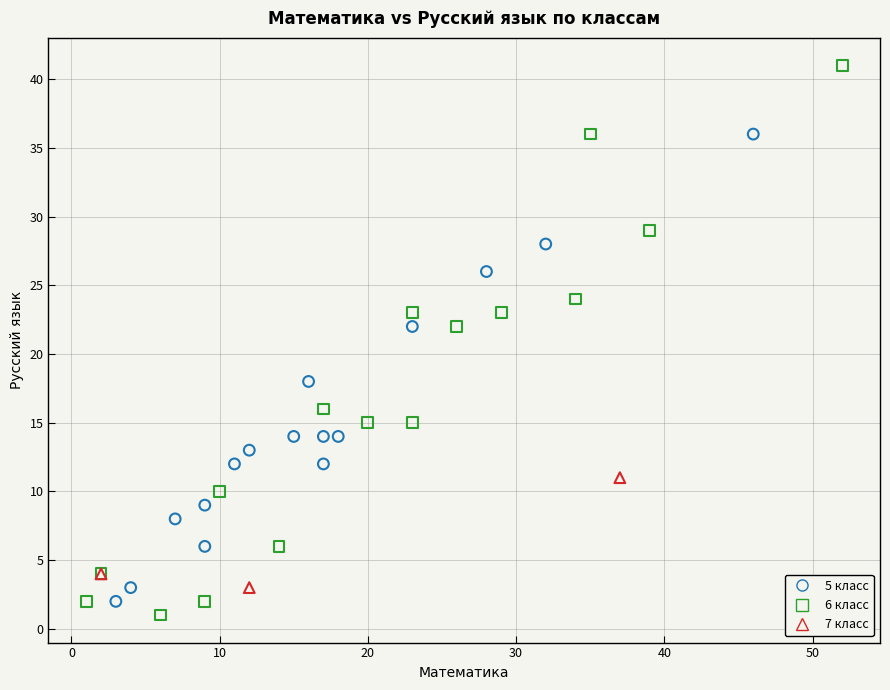

Which series has the widest spread of Y values?

6 класс